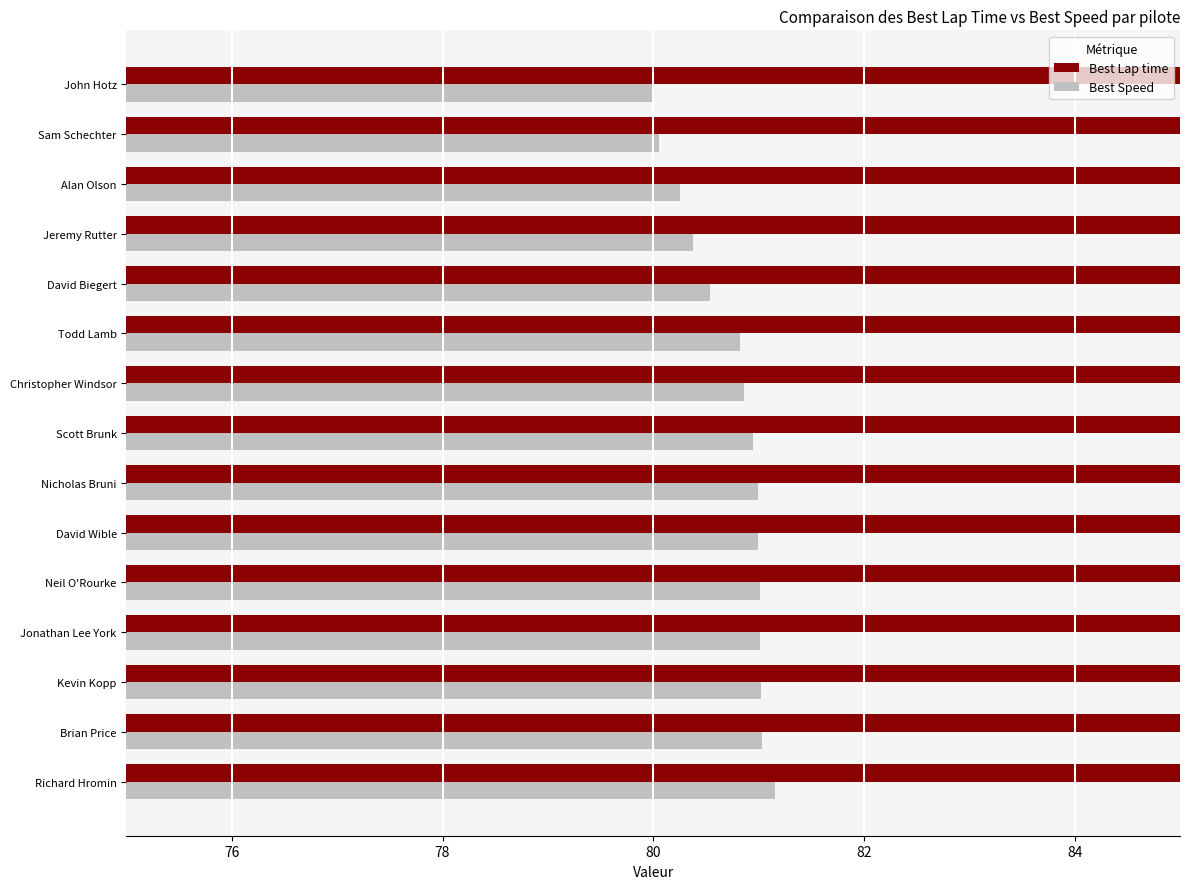

Is it true that Best Speed equals 39.5 at Kevin Kopp?

False